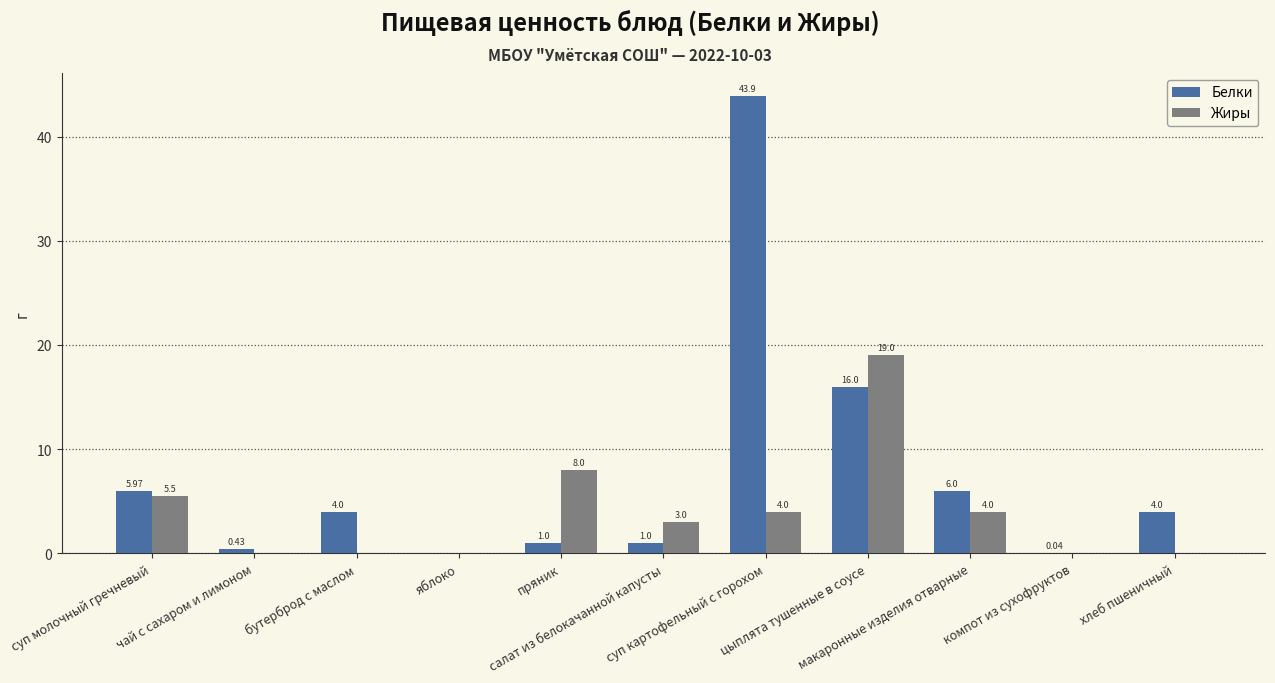

Between суп молочный гречневый and цыплята тушенные в соусе, which series saw the biggest shift?

Жиры